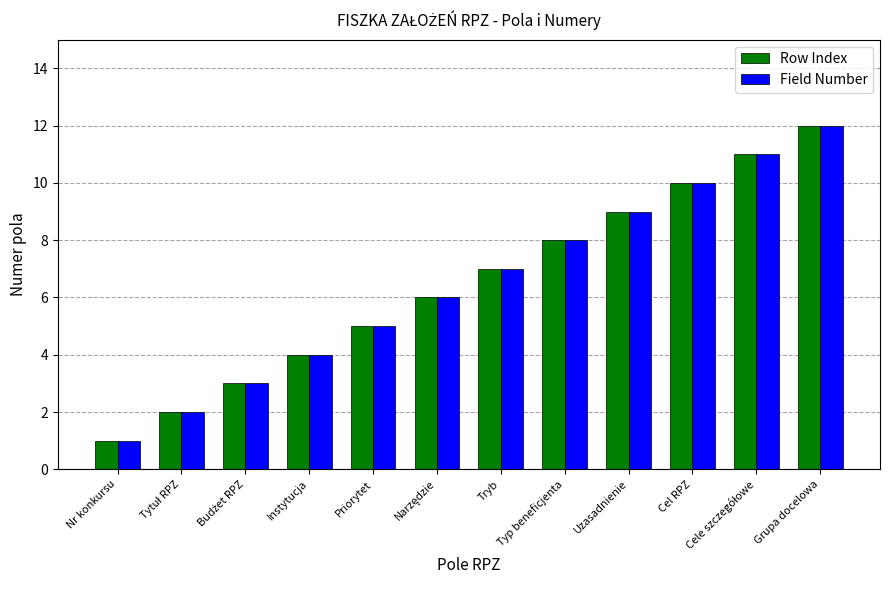

At which category is the sum across all series the highest?

Grupa docelowa